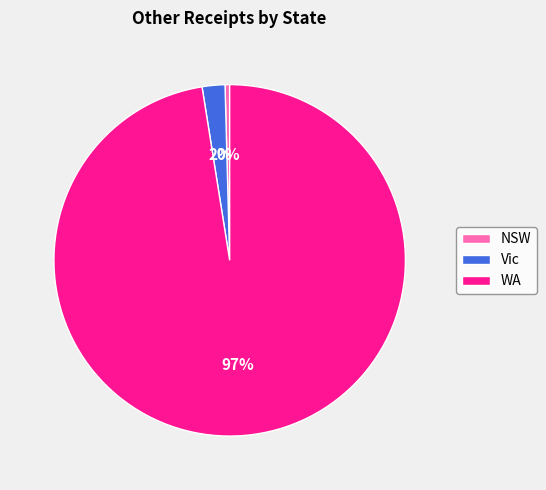

How many segments does this pie chart have?

3